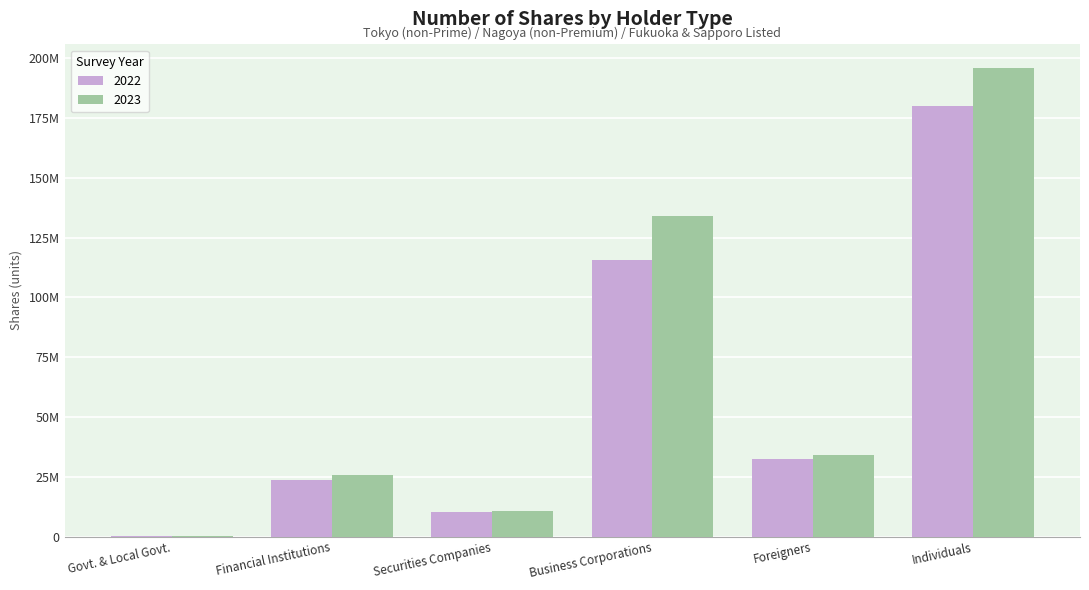

At Individuals, list the series in order from smallest to largest.

2022, 2023